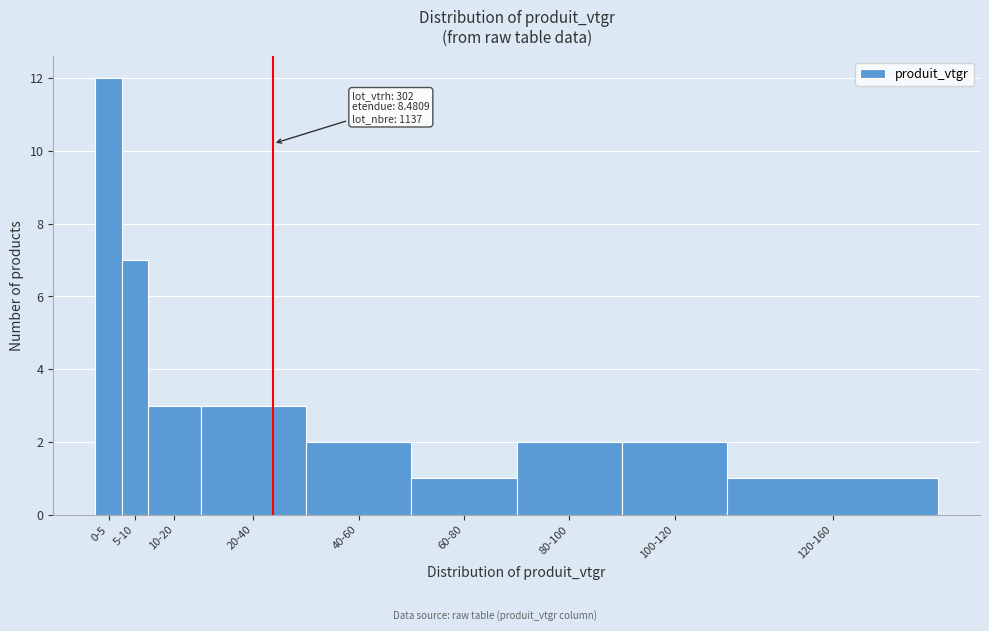

Reading left to right, transcribe all the data shown in this chart.

0-5=12	5-10=7	10-20=3	20-40=3	40-60=2	60-80=1	80-100=2	100-120=2	120-160=1